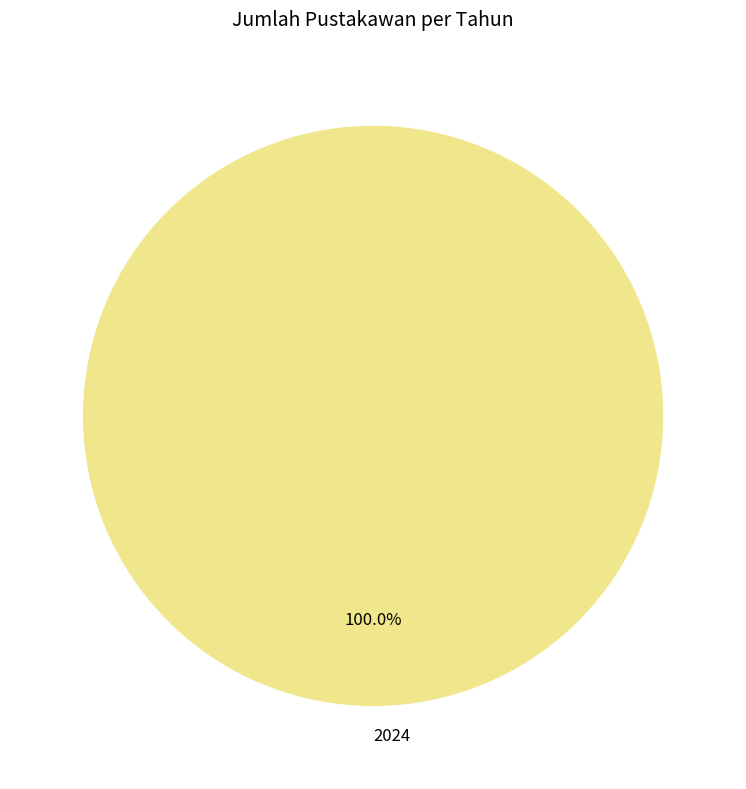

What is the majority slice?

2024